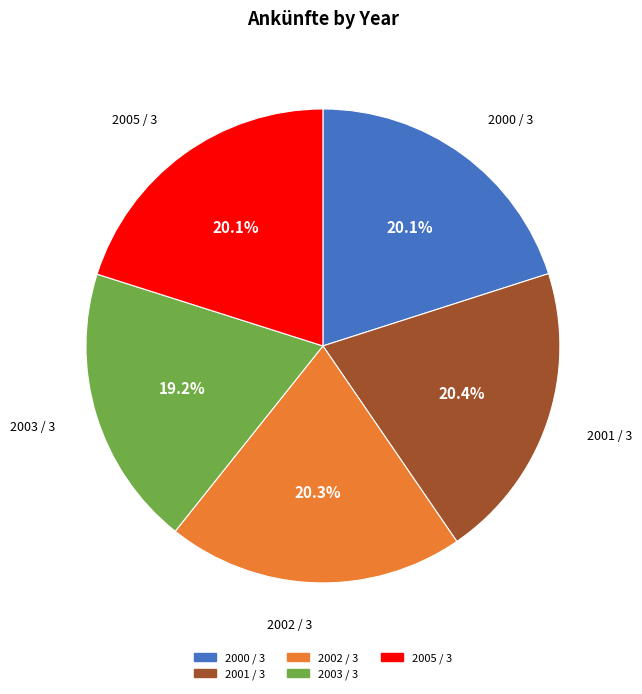

Between 2003 / 3 and 2005 / 3, which is larger?

2005 / 3